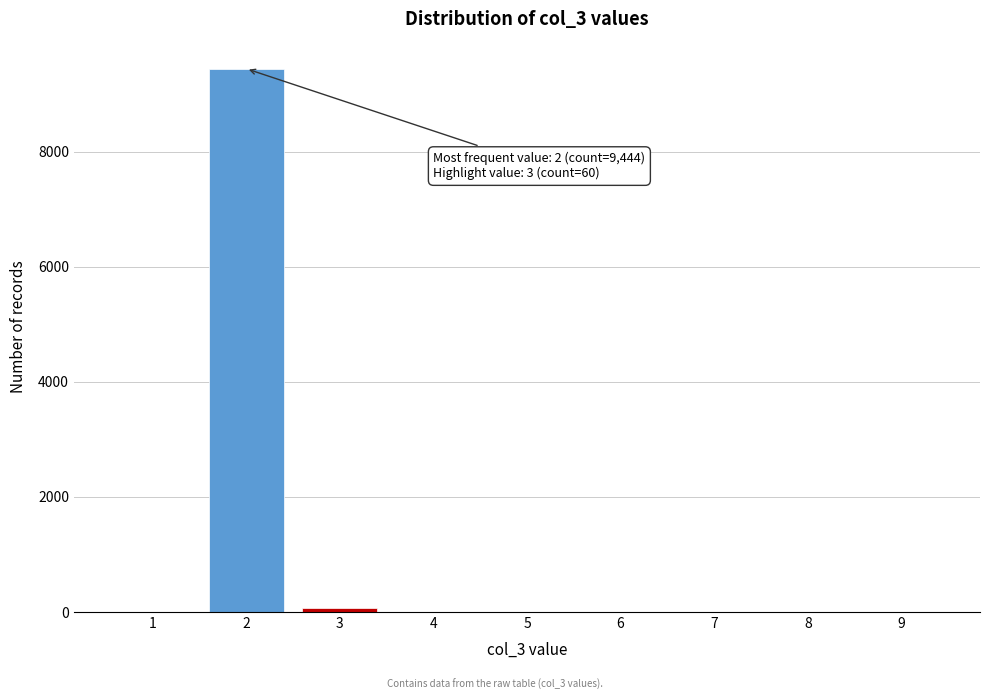

Which range on the x-axis has the tallest bar?

1.5 to 2.5